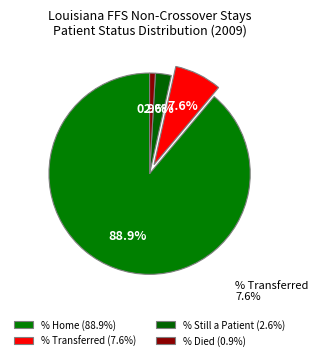

How many slices are in this pie chart?

4